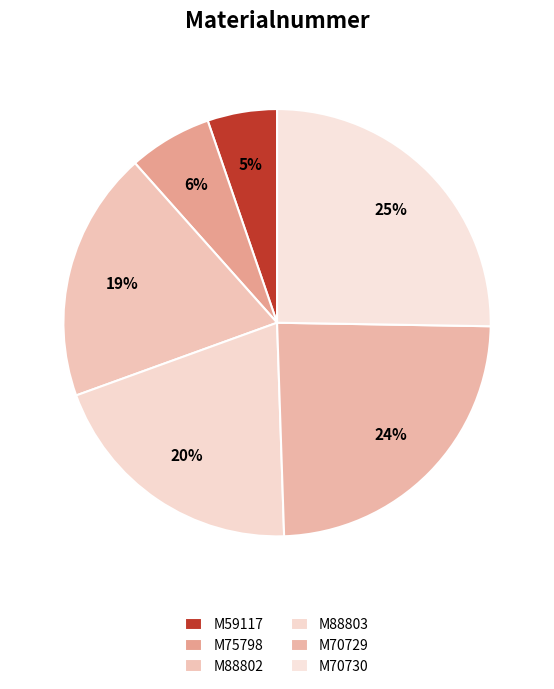

To the nearest percent, what is the difference between the M88802 and M70730 slice percentages?

6%